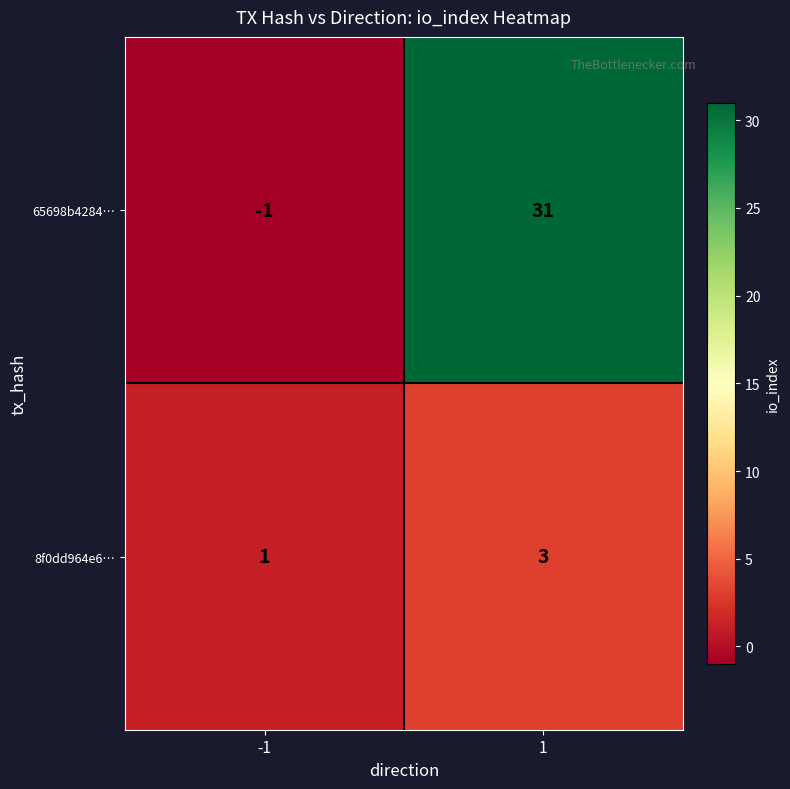

Which series changed the most between -1 and 1?

65698b4284…